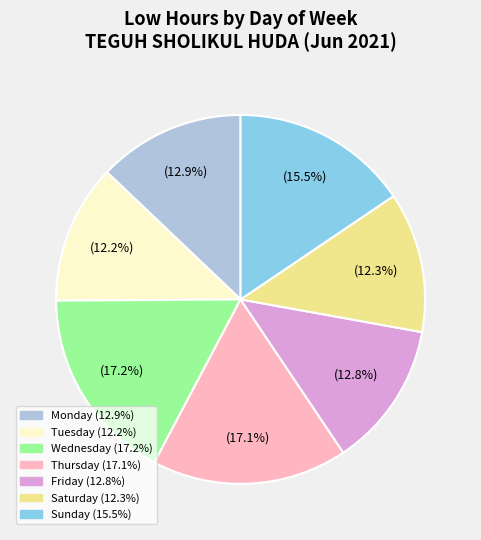

Is there any slice that represents more than half of the pie?

No